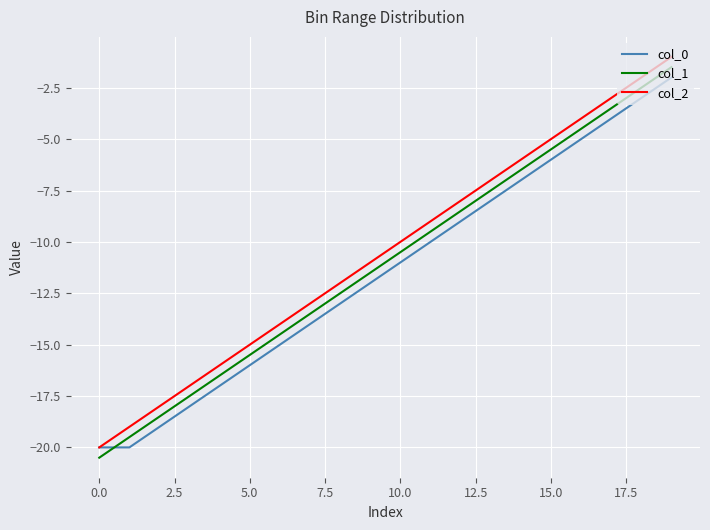

How many intersections are there between col_1 and col_0?

1